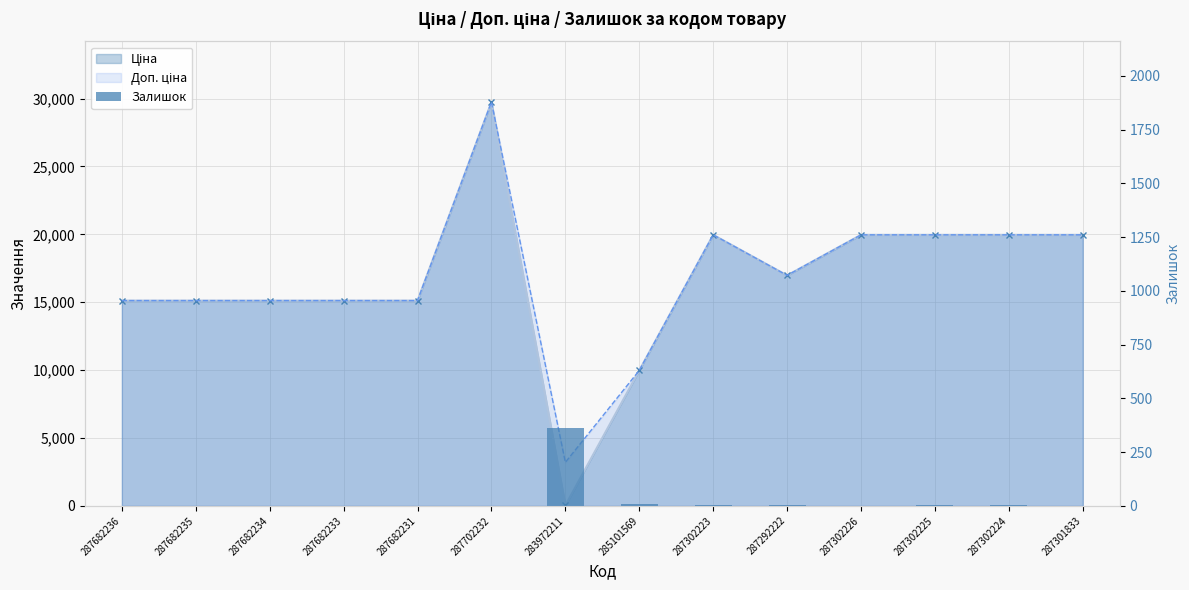

The chart shows a value of 4 at 287292222. True or false?

True